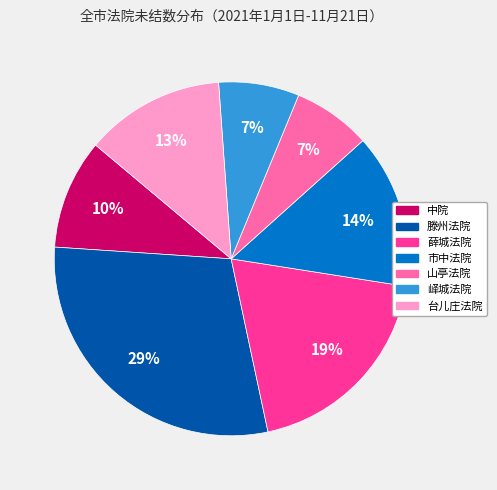

To the nearest percent, what is the combined percentage of 中院 and 台儿庄法院?

23%